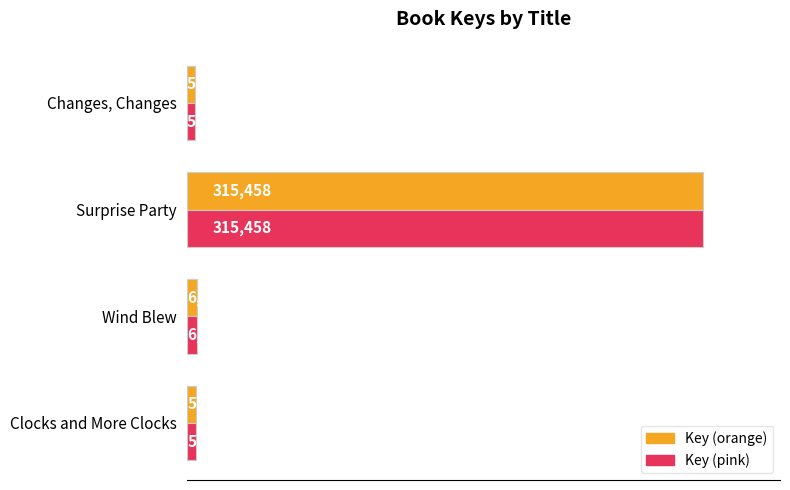

True or false: Key (orange) has a value of 5172 at Changes, Changes.

True